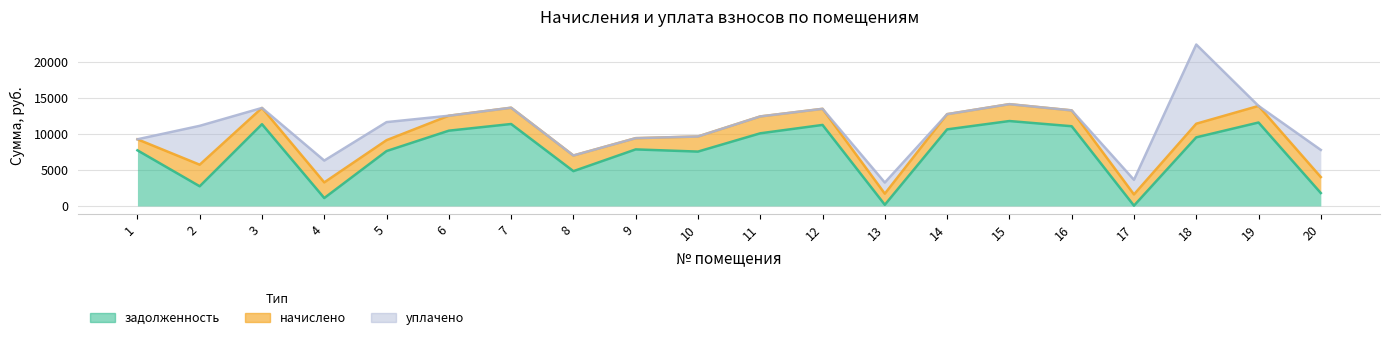

What are all the series names shown in the legend?

задолженность, начислено, уплачено